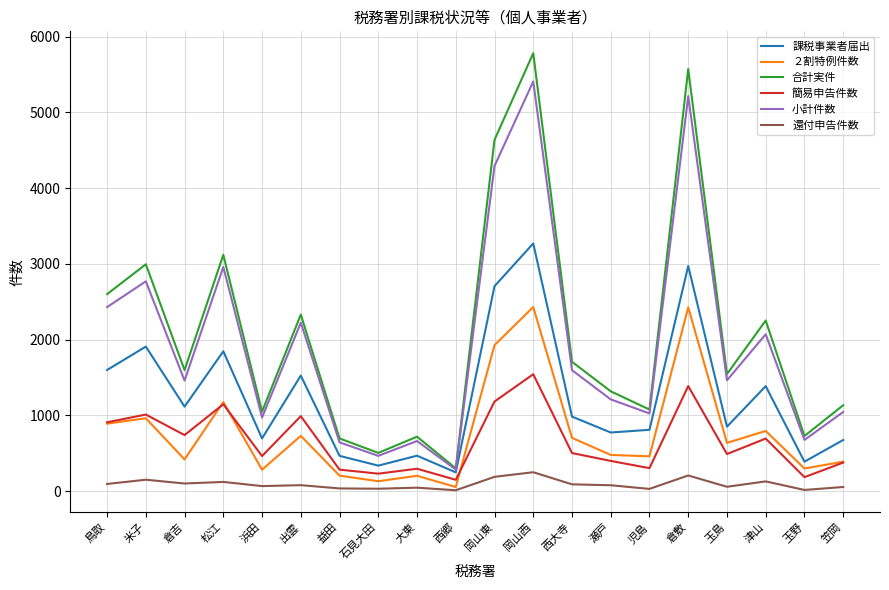

Is it true that 還付申告件数 equals 56 at 笠岡?

True